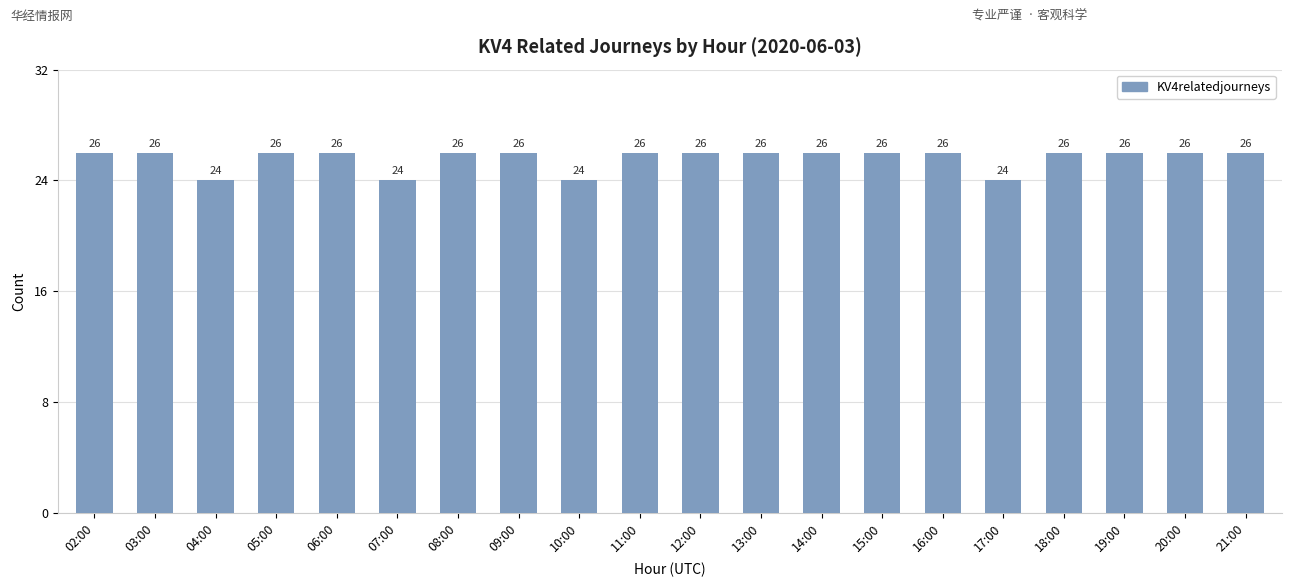

How many bars are there in total?

20